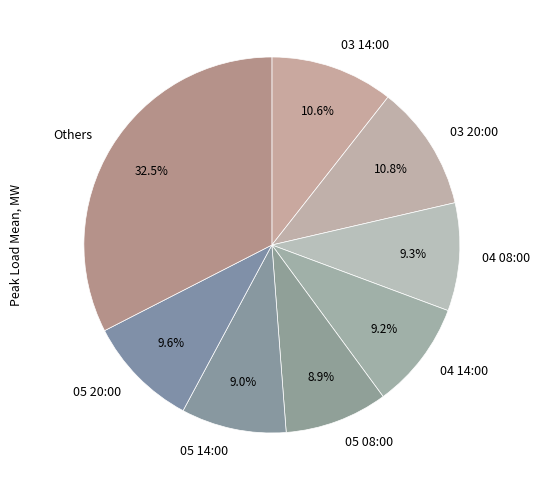

Which slice is the largest?

Others